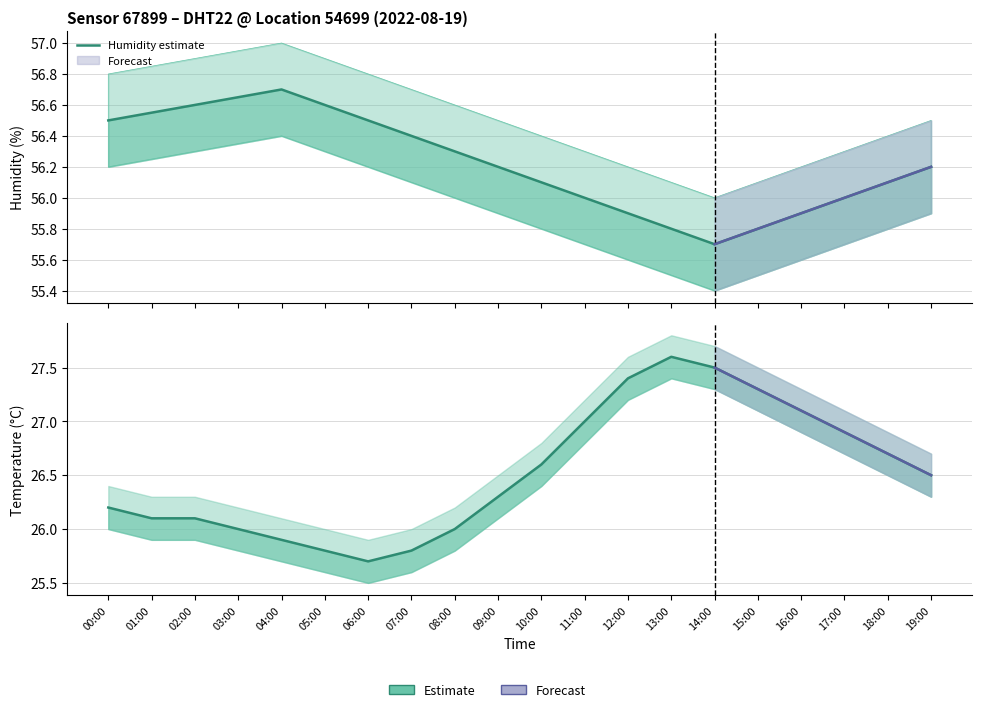

Does the chart display data point markers on the line(s)?

No